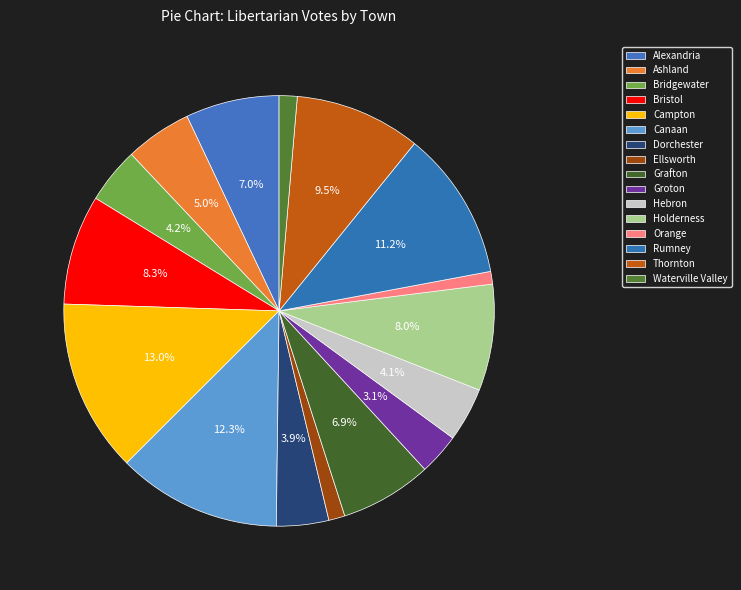

Count the number of slices in the pie.

16